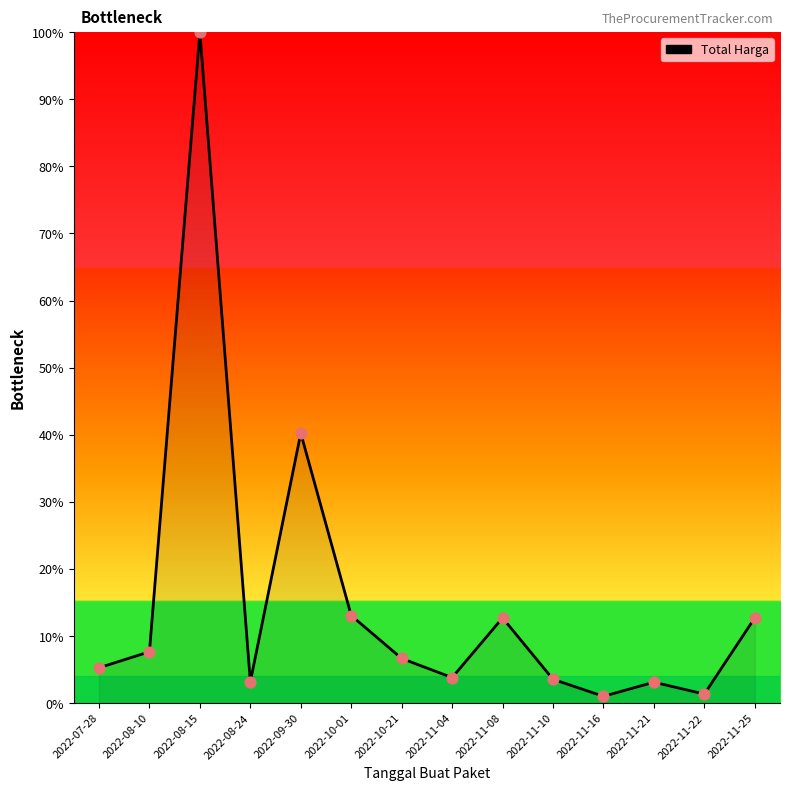

Approximately how many times larger is the value at 2022-10-01 compared to 2022-11-16?

12.9